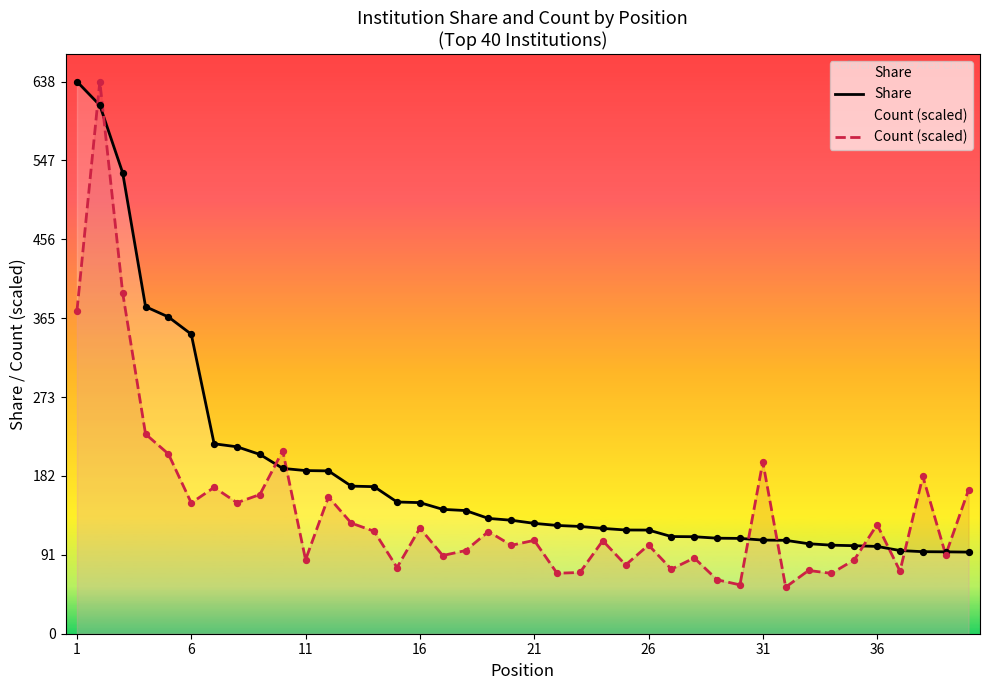

Which series has the largest total across all categories?

Share